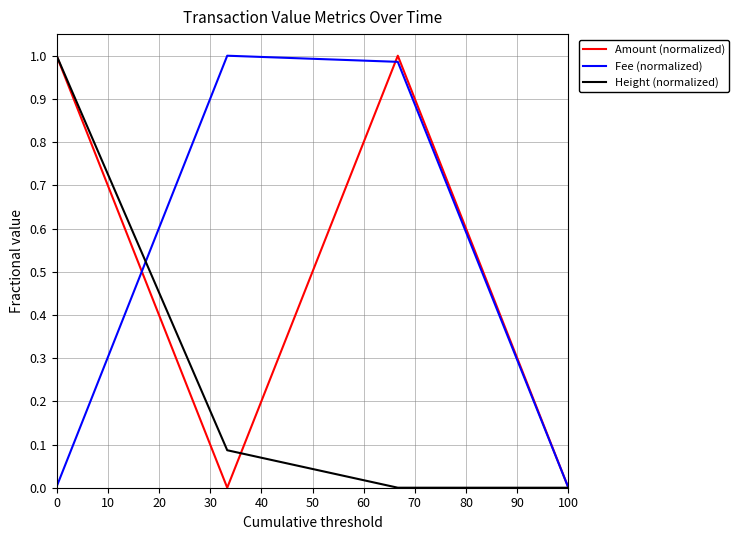

Does the chart display data point markers on the line(s)?

No